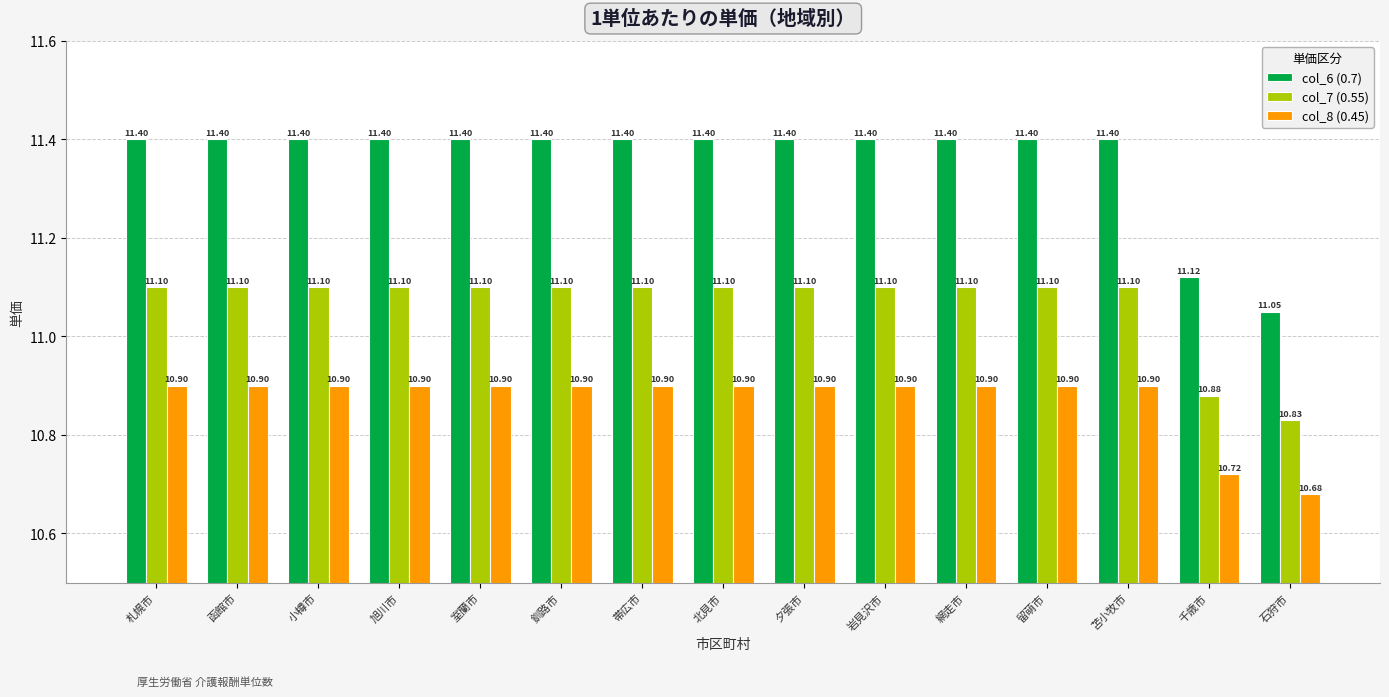

How many bars are there in total?

45